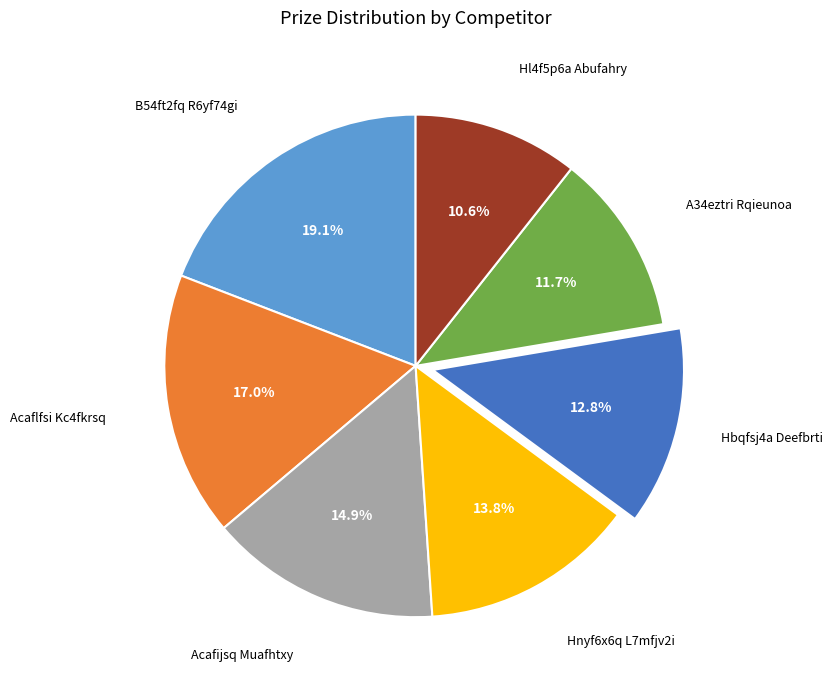

To the nearest percent, what is the average slice percentage?

14%